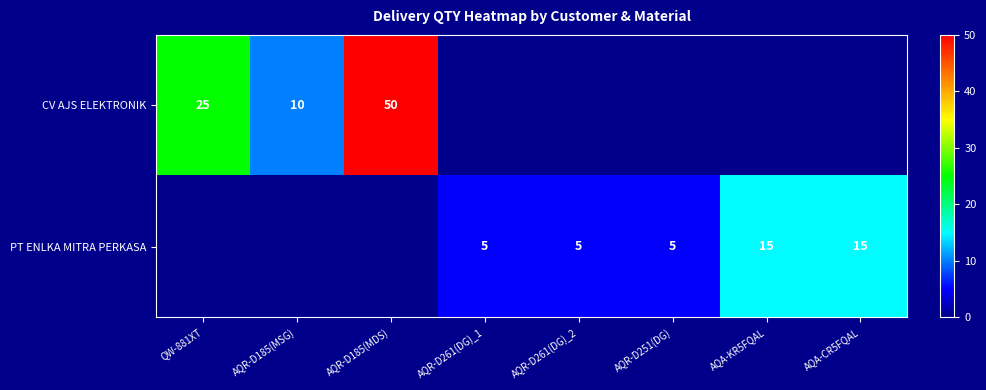

The PT ENLKA MITRA PERKASA series shows 5 at AQR-D261(DG)_2. True or false?

True